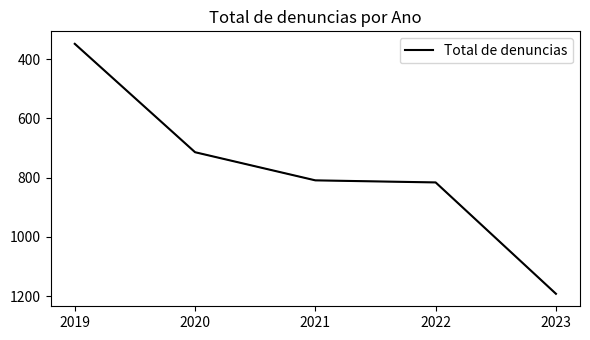

How many lines are shown in the chart?

1